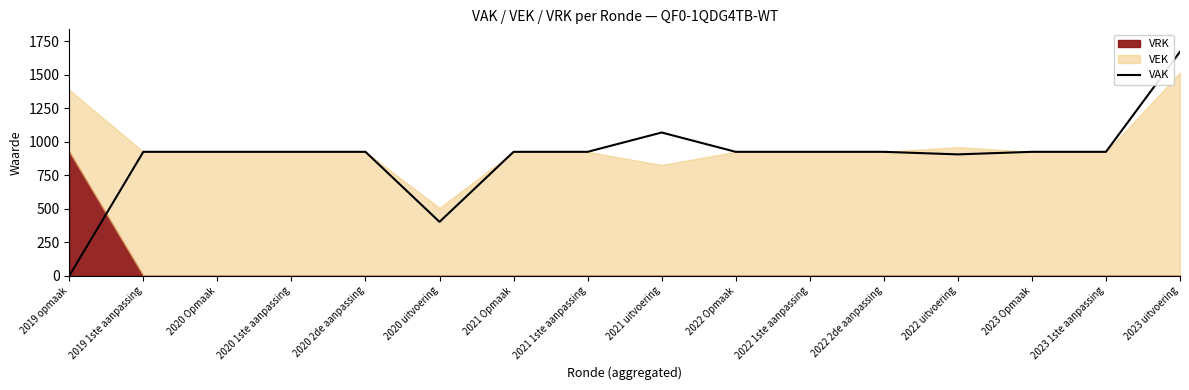

What position from the left is 2020 2de aanpassing?

5